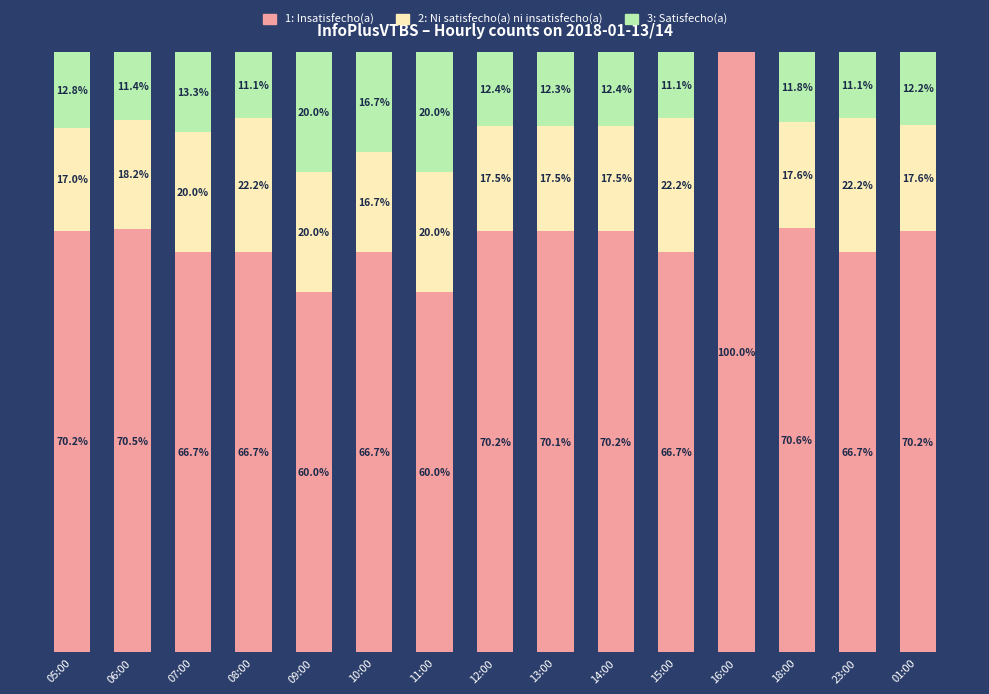

At which label is 1: Insatisfecho(a) closest to 80?

18:00